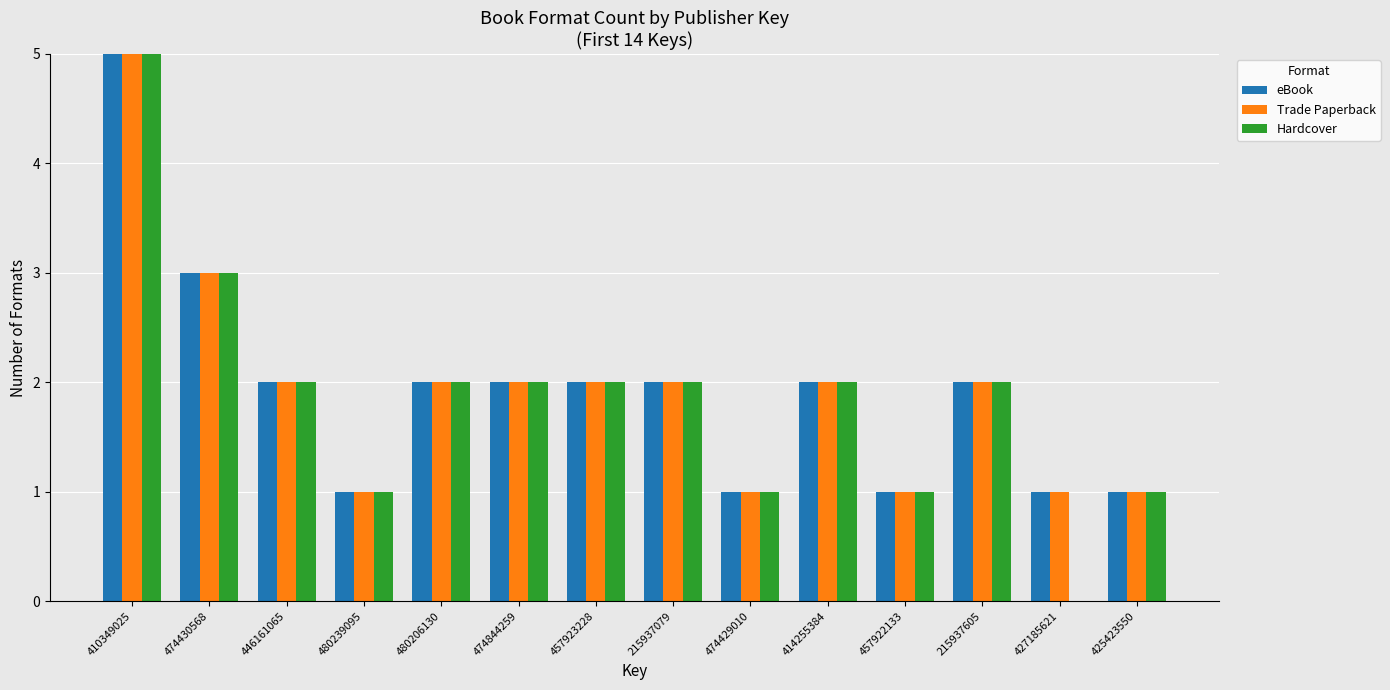

The value of Trade Paperback at 480239095 is 1. True or false?

True